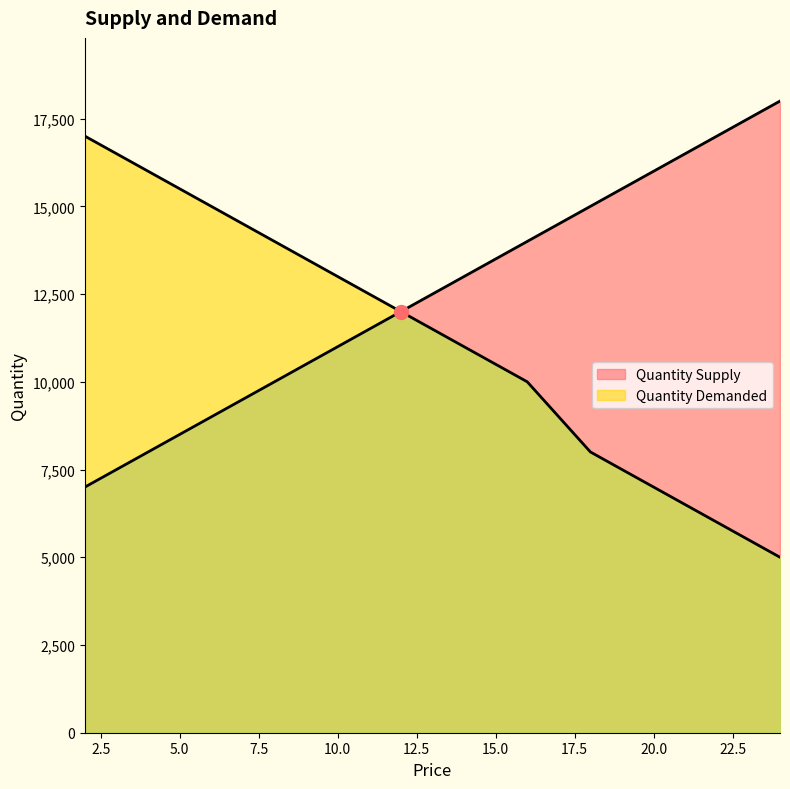

How many data points in Quantity Supply are above 13000?

5